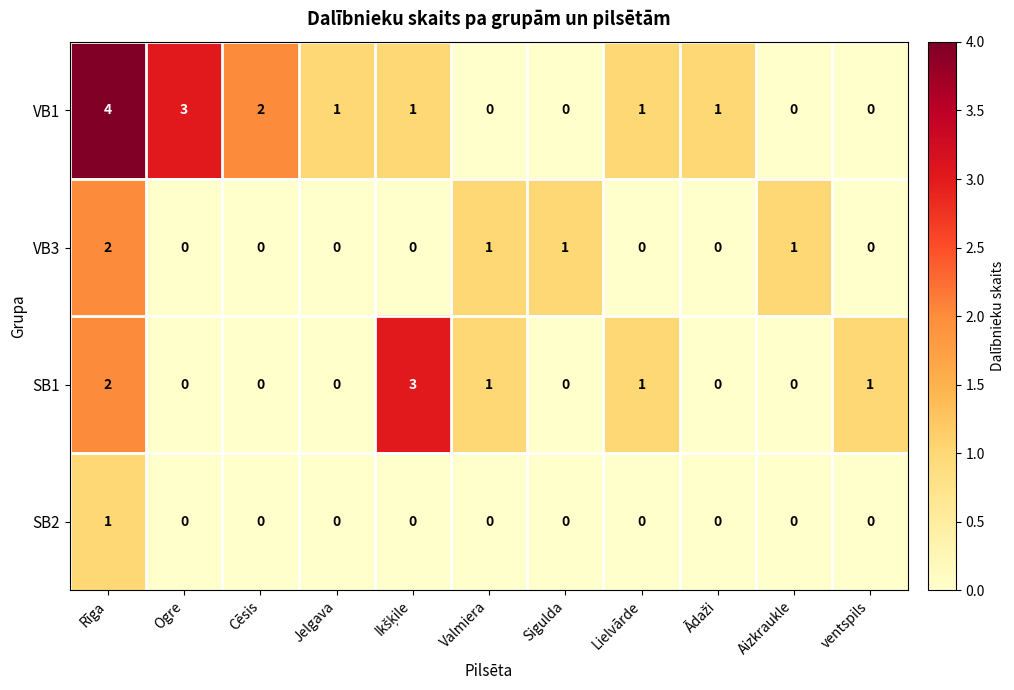

Which series has the largest range (max minus min)?

VB1